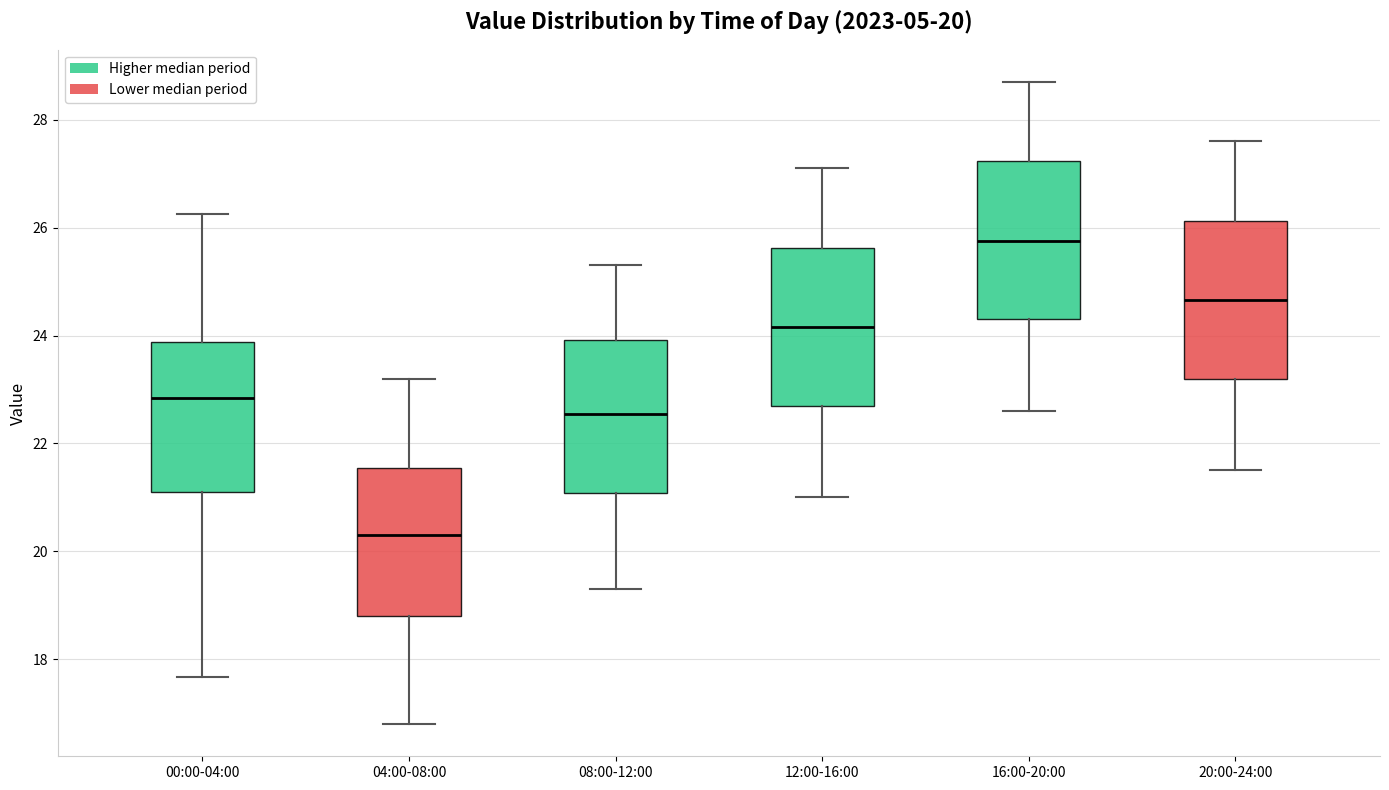

Which box's median line is the highest?

16:00-20:00